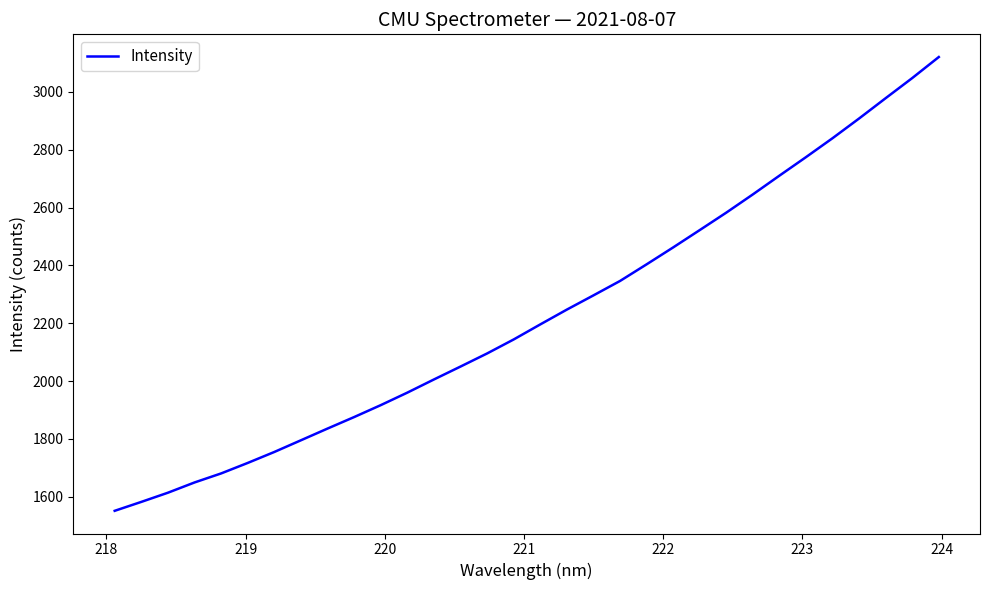

What is the smallest value displayed?

1551.0